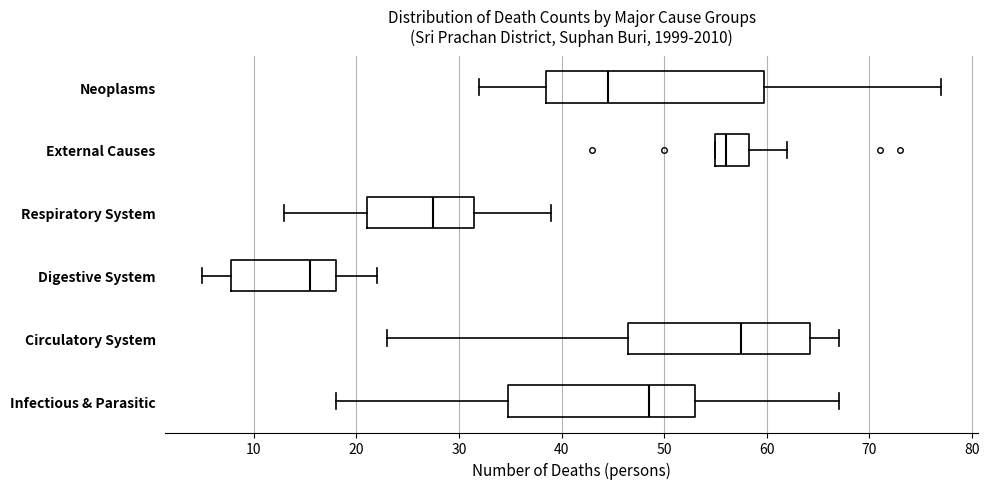

Which box is the widest, from its left edge to its right edge?

Neoplasms